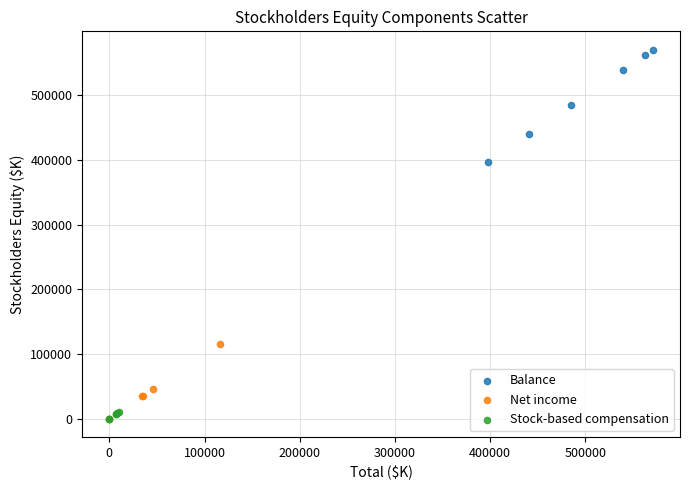

Which series reaches the maximum Y coordinate?

Balance